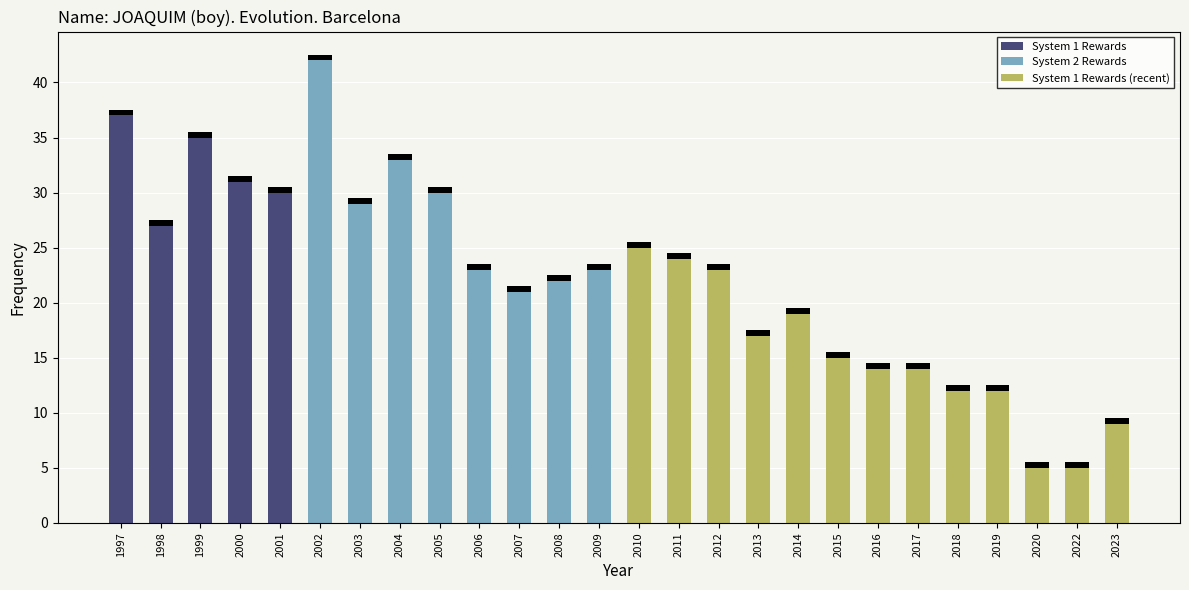

List the labels in order of value, smallest first.

2020, 2022, 2023, 2018, 2019, 2016, 2017, 2015, 2013, 2014, 2007, 2008, 2006, 2009, 2012, 2011, 2010, 1998, 2003, 2001, 2005, 2000, 2004, 1999, 1997, 2002